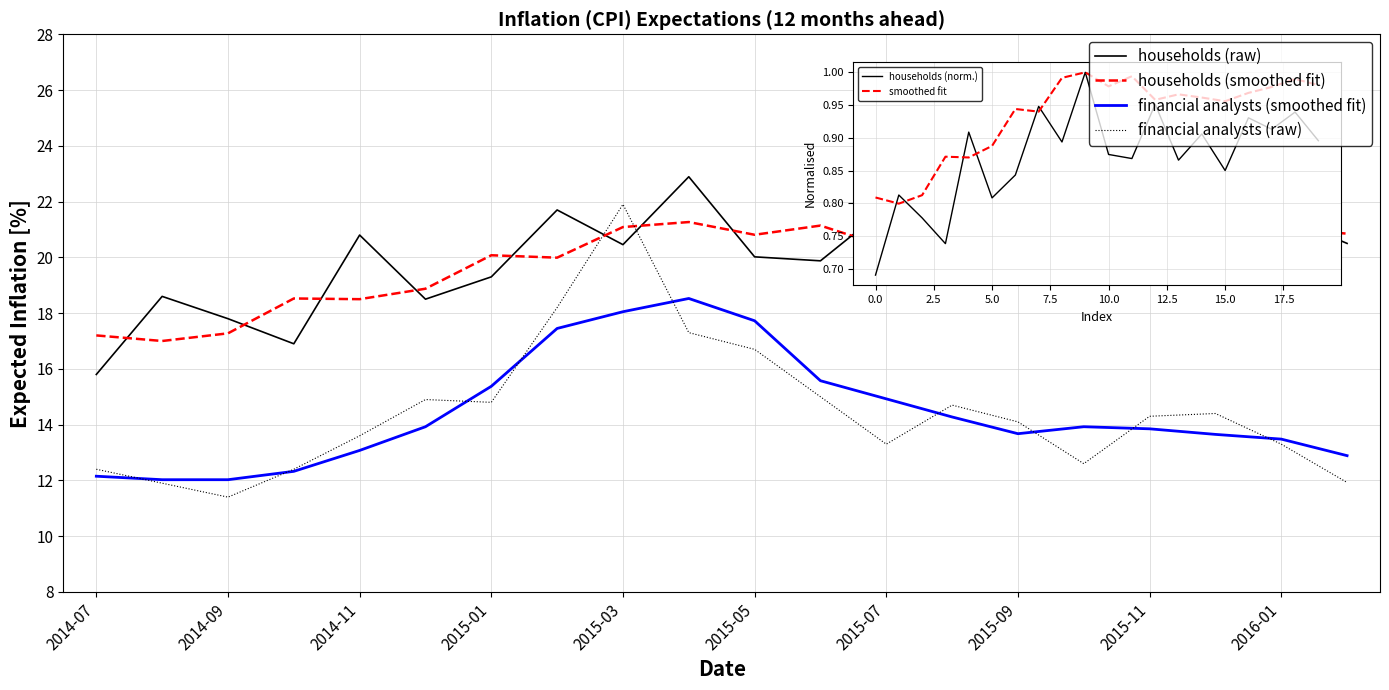

True or false: financial analysts (raw) and households (raw) cross at least once.

True